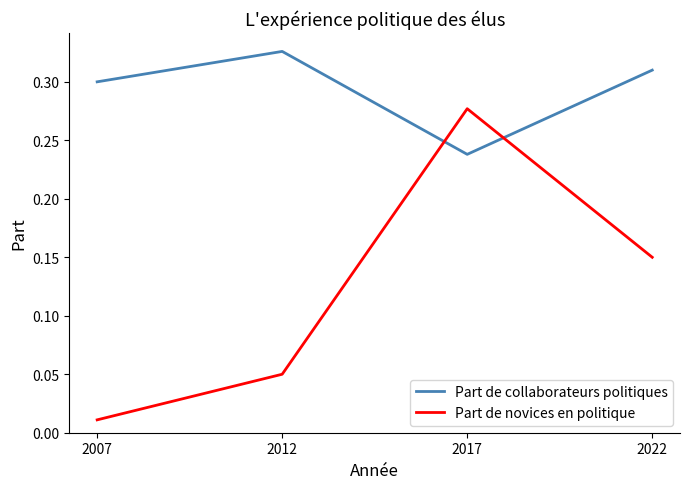

List the series in order of their peak value, highest first.

Part de collaborateurs politiques, Part de novices en politique